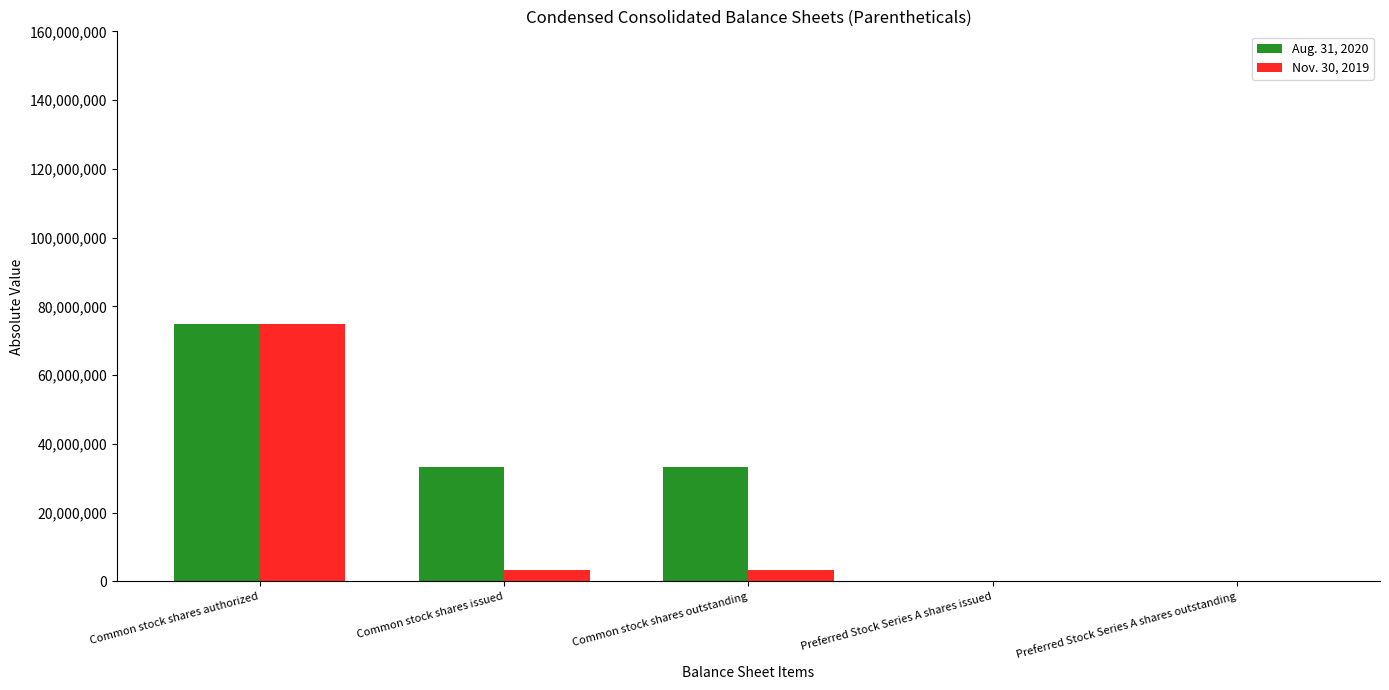

Where does the Aug. 31, 2020 series first go above 33328500?

Common stock shares authorized